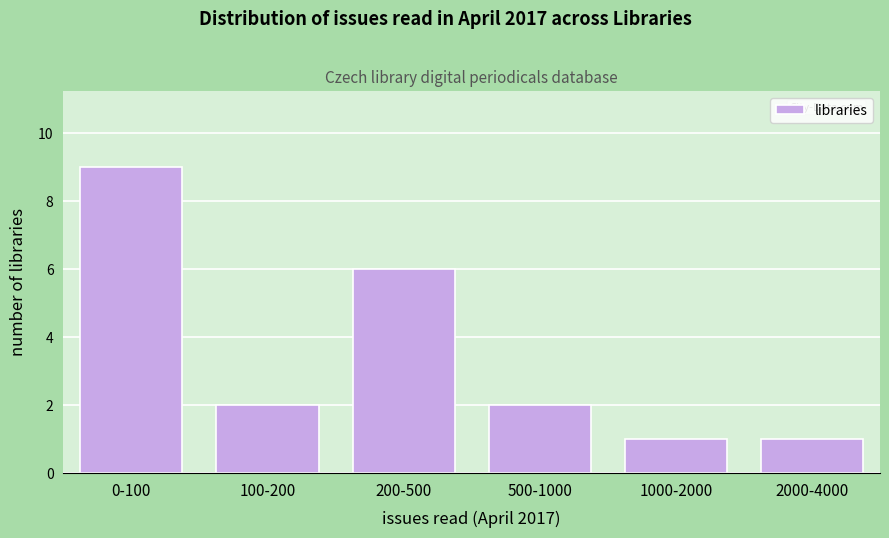

Reading right to left, transcribe all the data shown in this chart.

1	1	2	6	2	9